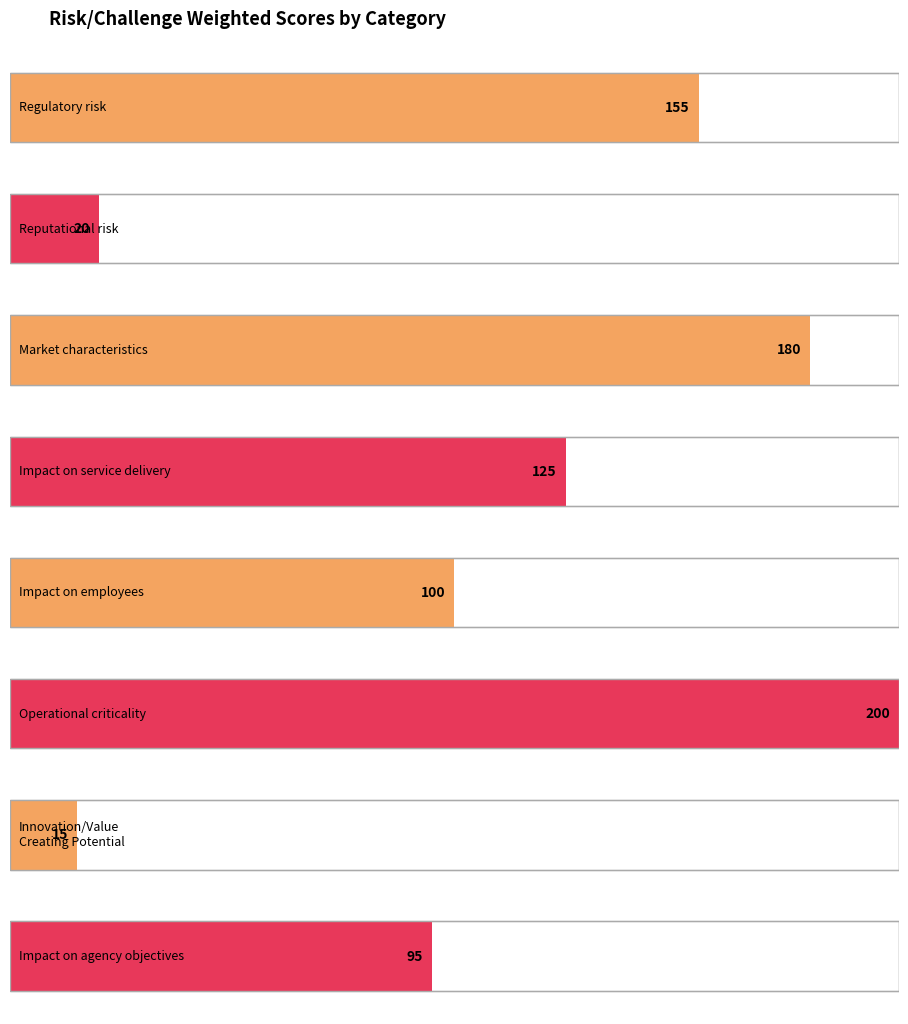

What position from the right is Category 8?

3